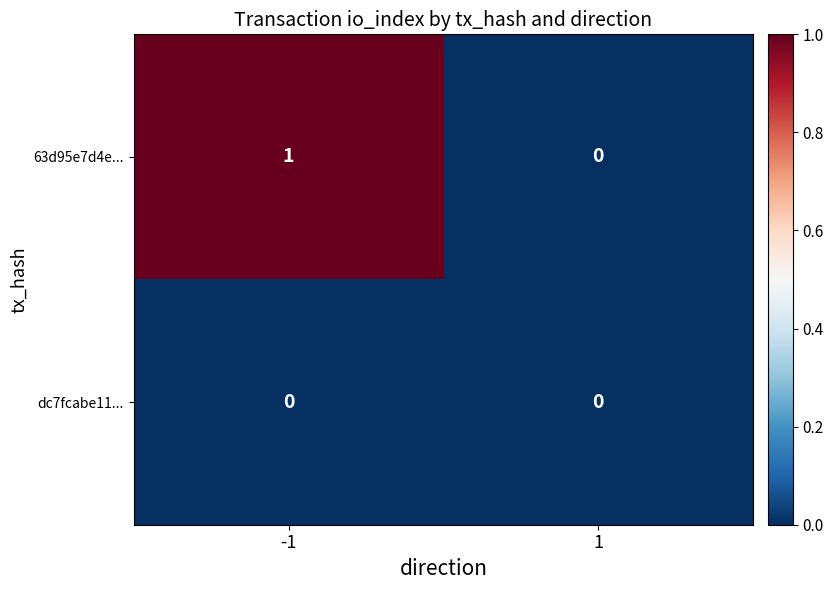

At which category is the sum across all series the highest?

-1